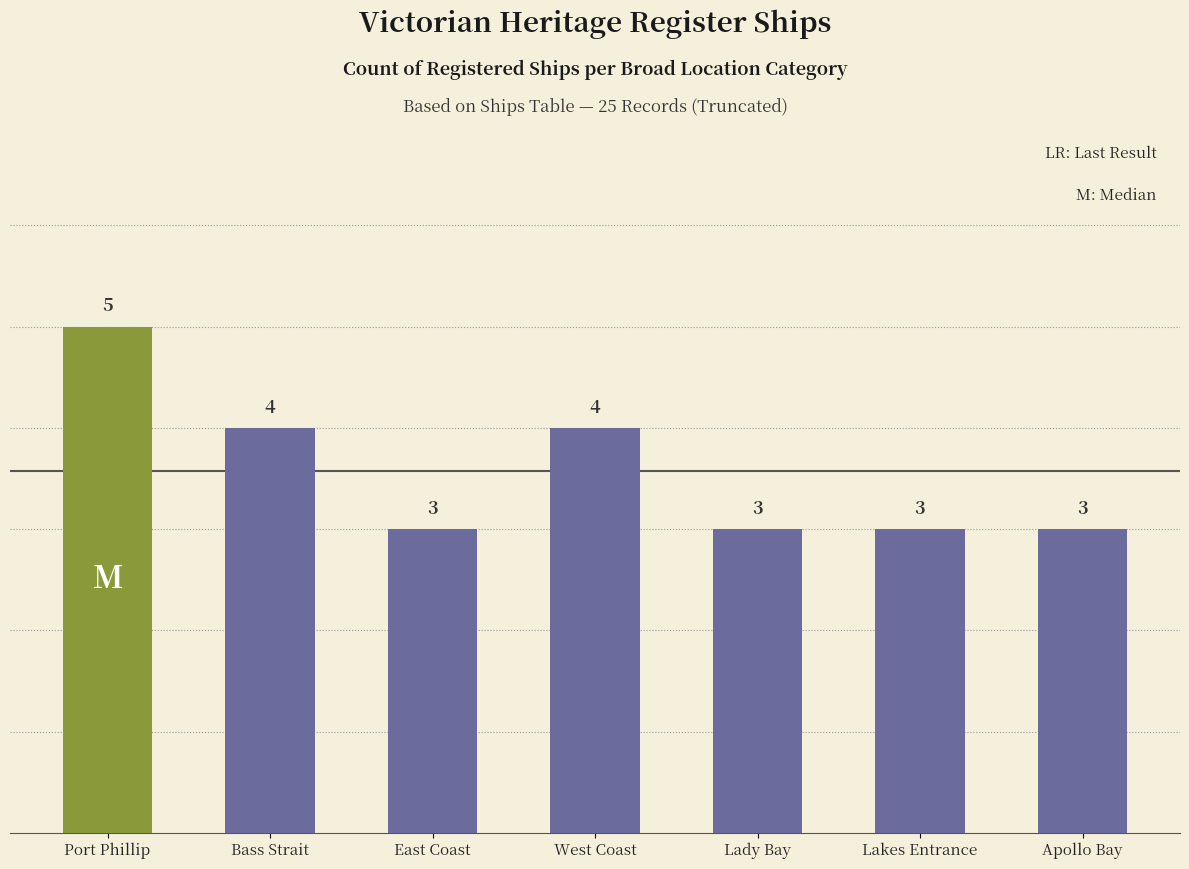

Is it true that the value at Port Phillip is 5?

True